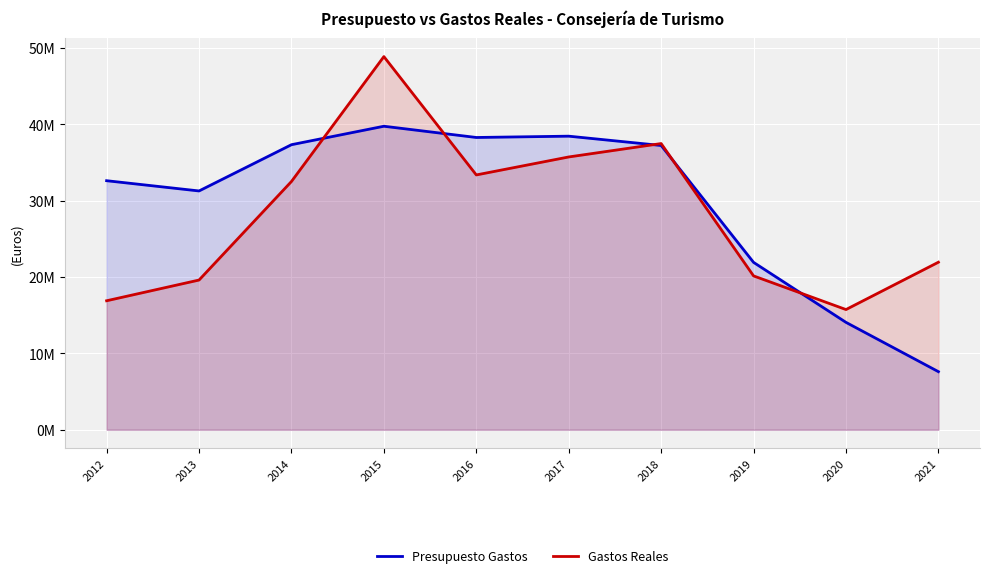

At which category does Gastos Reales reach its first local peak?

2015